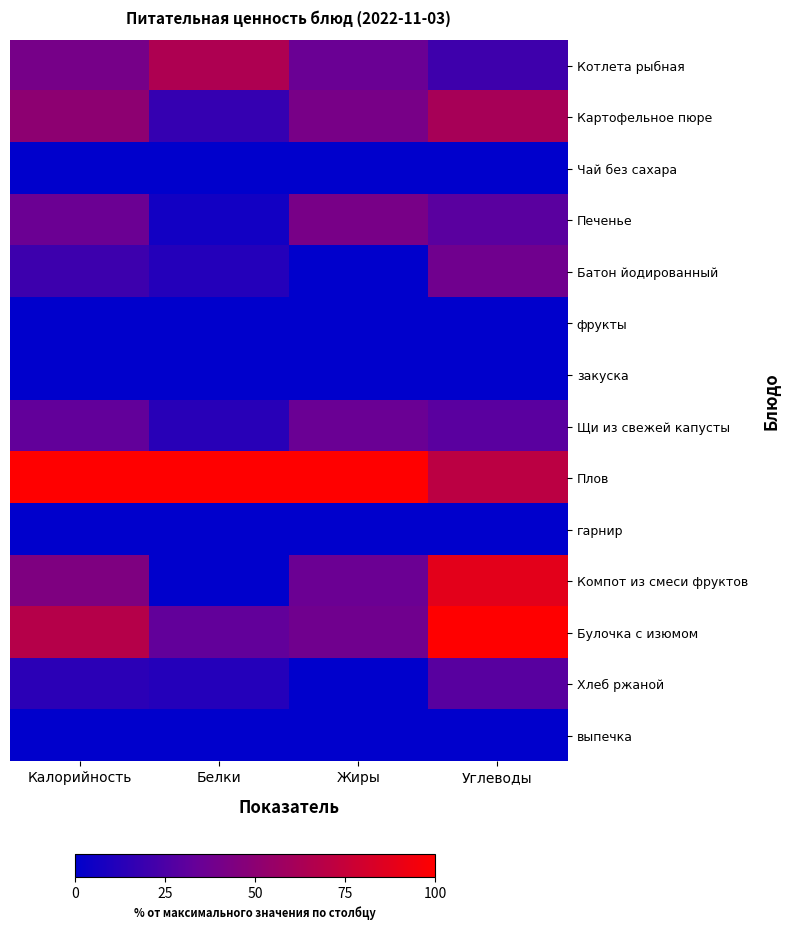

What is the total value across all series at Калорийность?

405.3